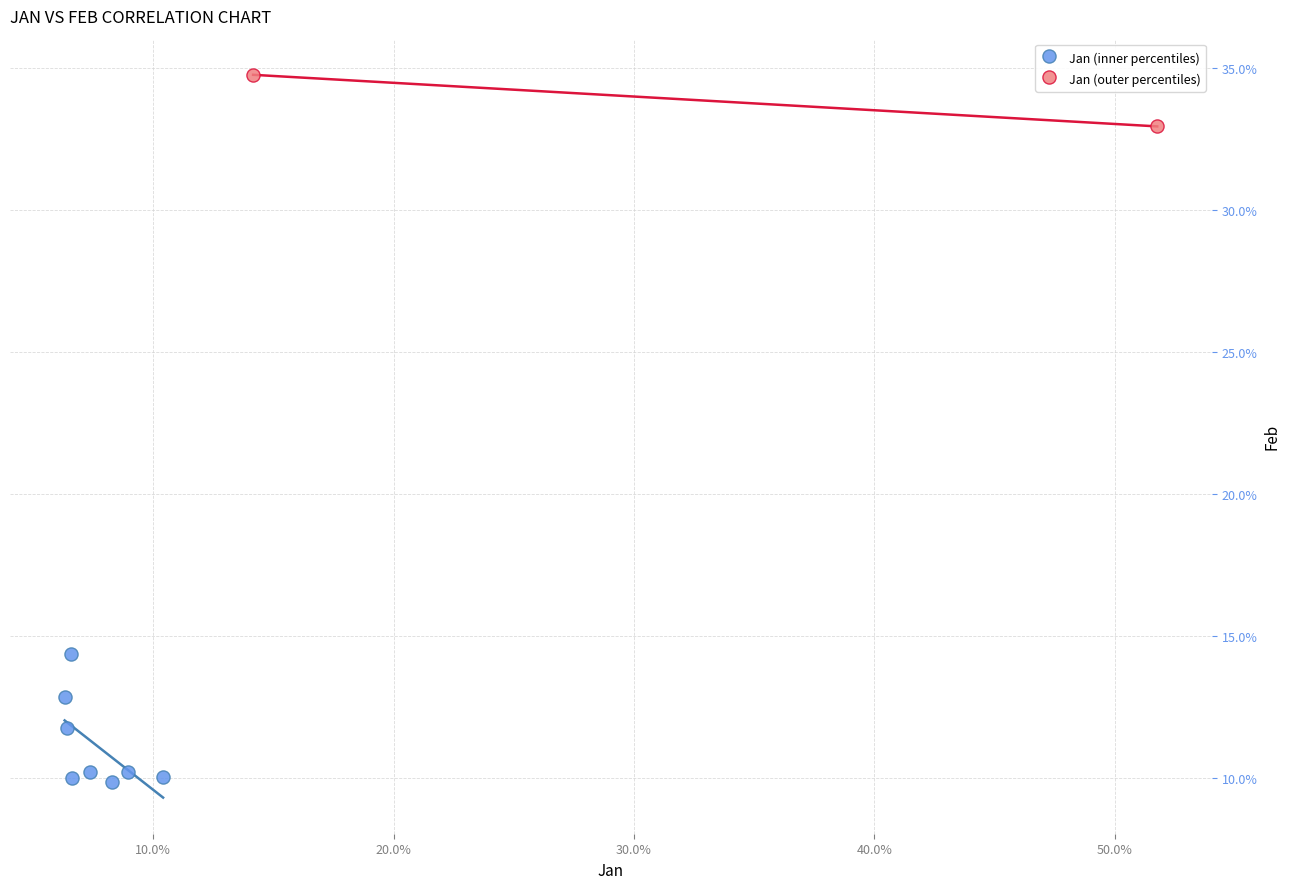

Which series reaches the minimum Y coordinate?

Jan (inner percentiles)